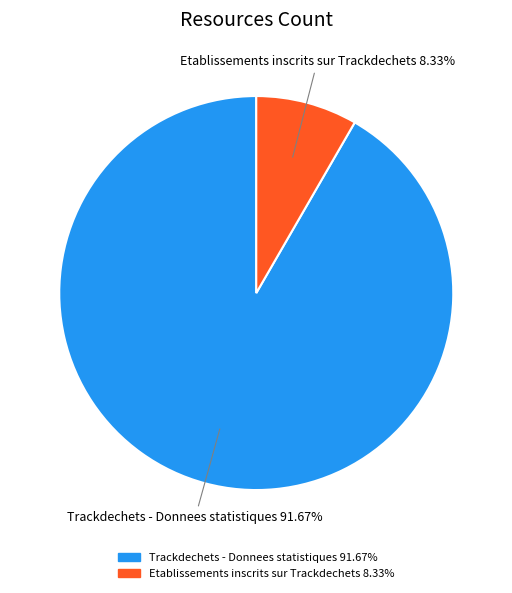

How many slices are in this pie chart?

2